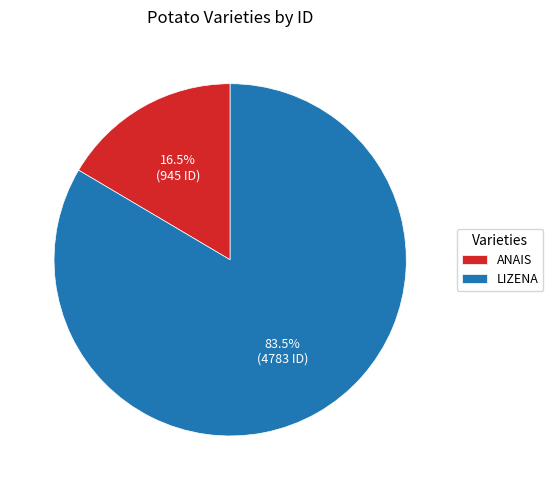

What portion of the pie excludes LIZENA?

16.5%